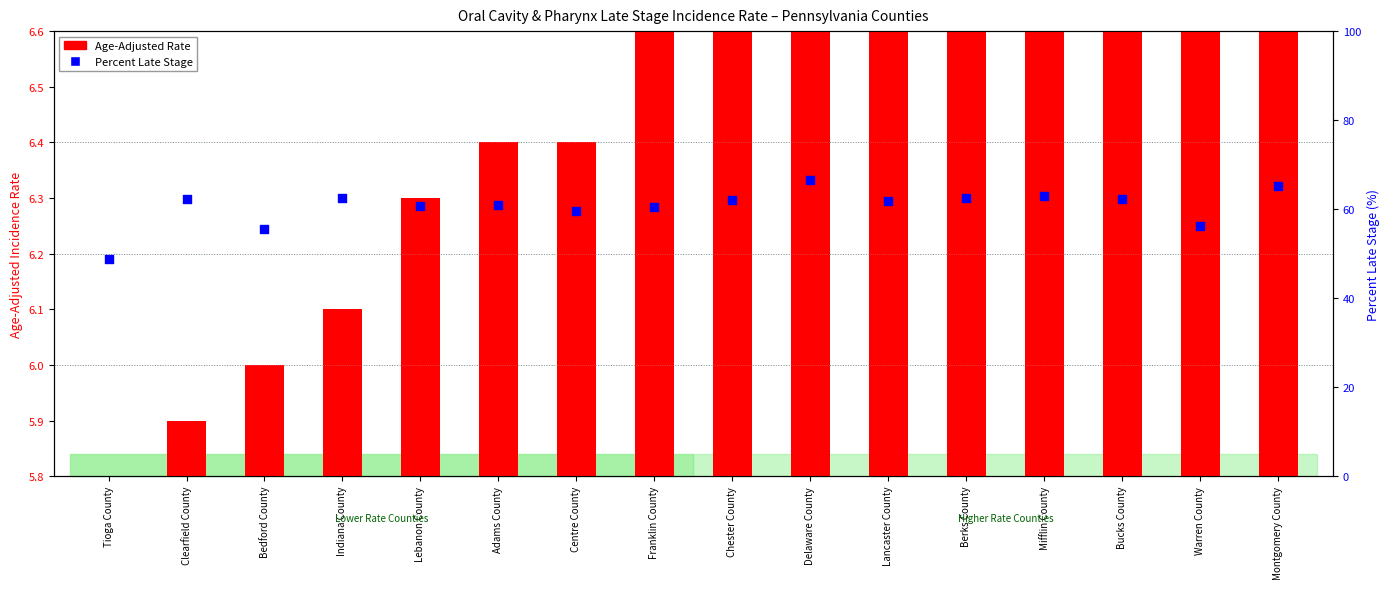

Which series contains the lowest Y value?

Age-Adjusted Rate